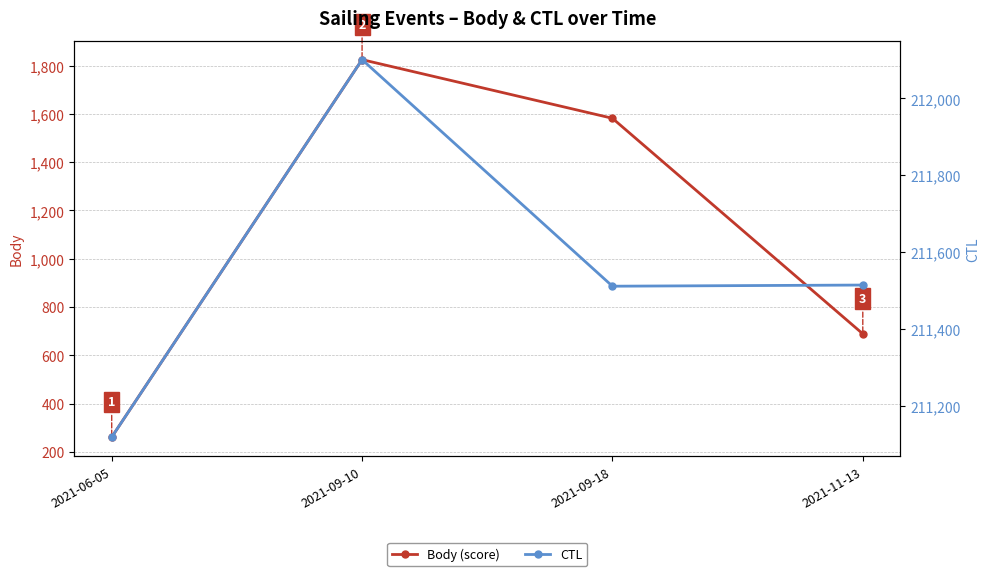

What is the approximate value of Body (score) at 2021-06-05?

261